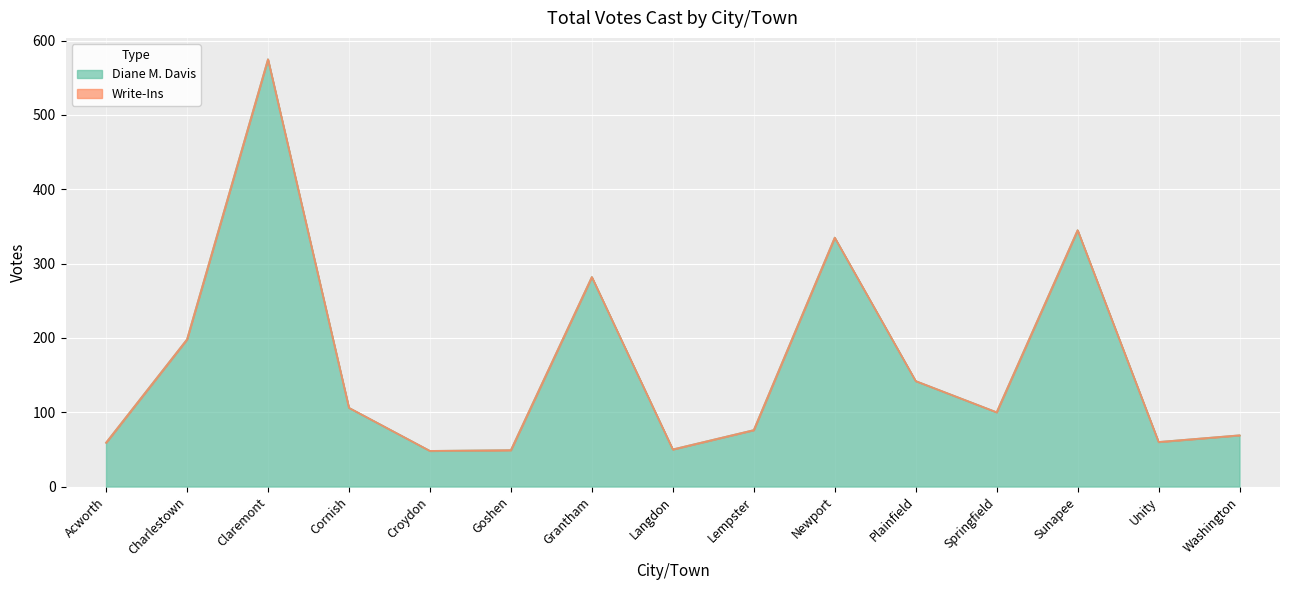

What is the value of the 6th point from the left?

49